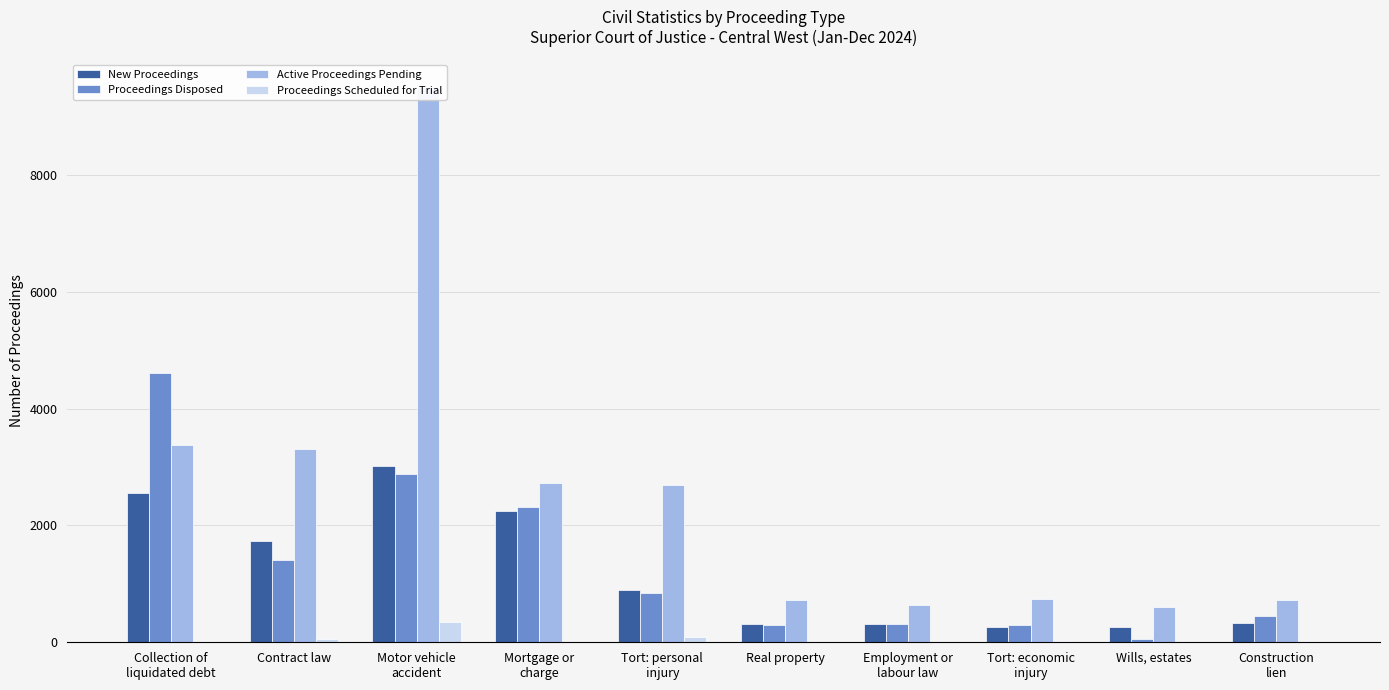

Which series has the widest spread of values?

Active Proceedings Pending